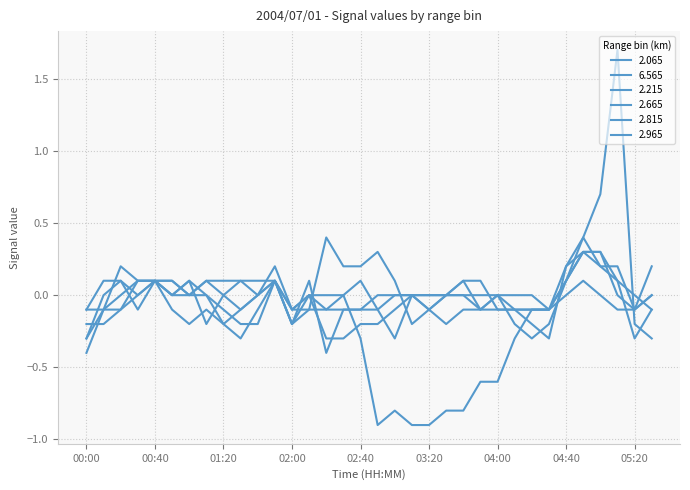

List the labels in order of 2.665 value, smallest first.

00:00, 04:20, 01:20, 04:10, 04:30, 00:10, 00:20, 01:30, 02:00, 02:10, 02:20, 02:30, 02:40, 05:30, 00:30, 00:50, 01:00, 01:10, 01:40, 02:50, 03:00, 03:10, 03:20, 03:30, 03:40, 03:50, 04:00, 05:20, 00:40, 01:50, 04:40, 05:10, 05:00, 04:50